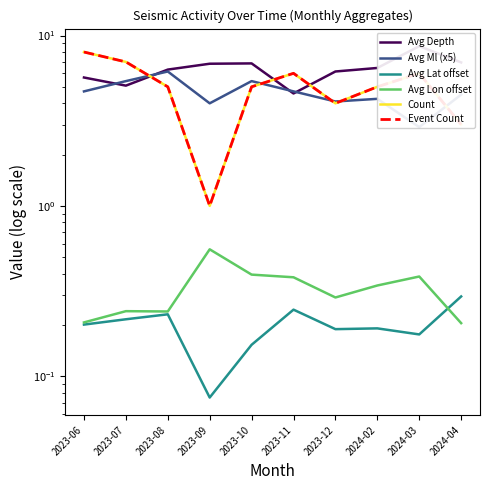

How many lines are shown in the chart?

6